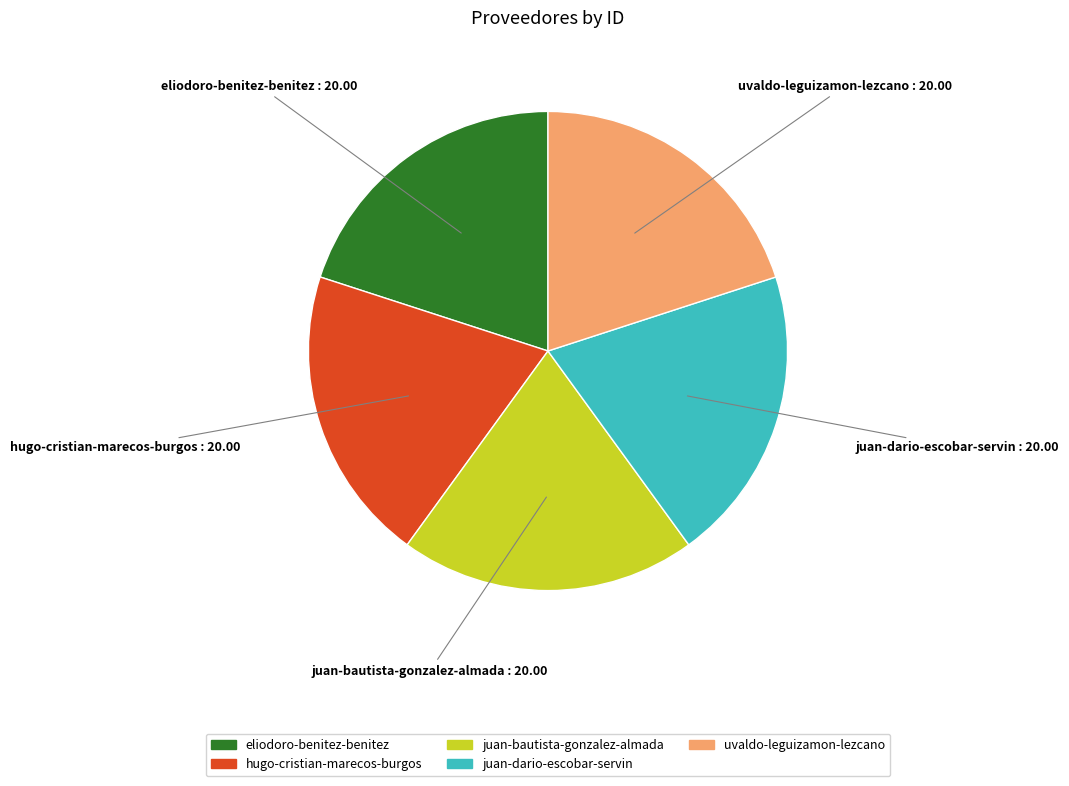

Combined, do eliodoro-benitez-benitez and hugo-cristian-marecos-burgos account for over 50%?

No